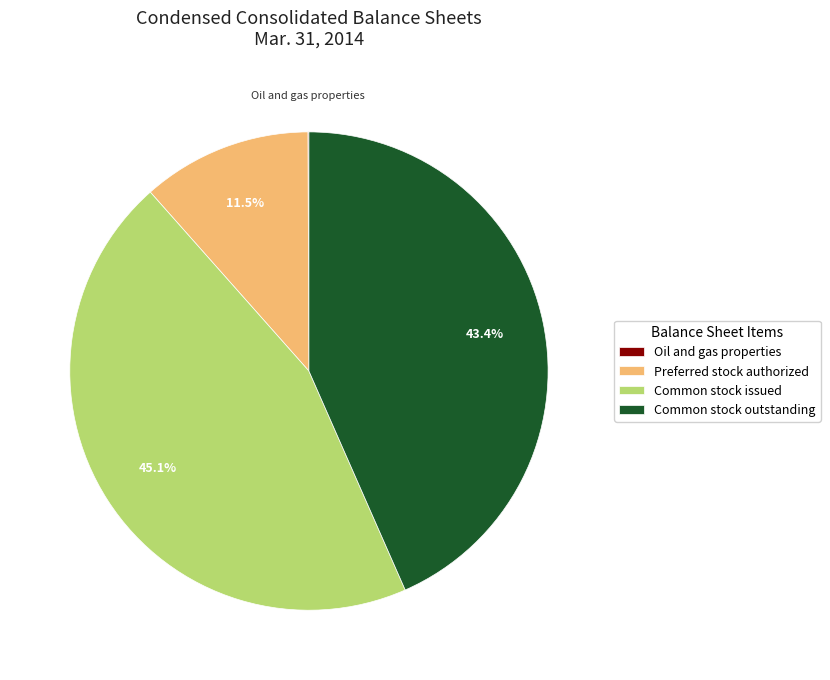

What percentage is NOT represented by Common stock issued?

54.9%